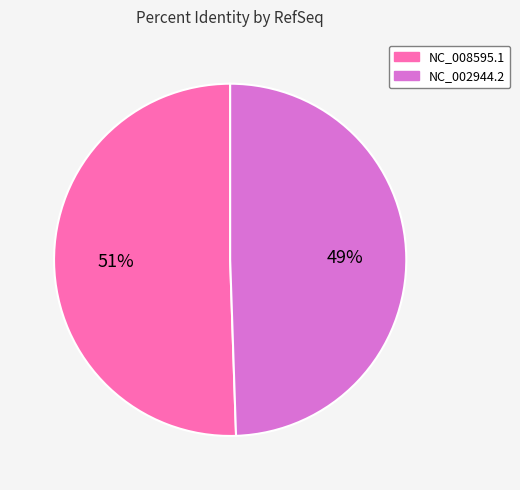

Is there a majority slice in this chart?

Yes